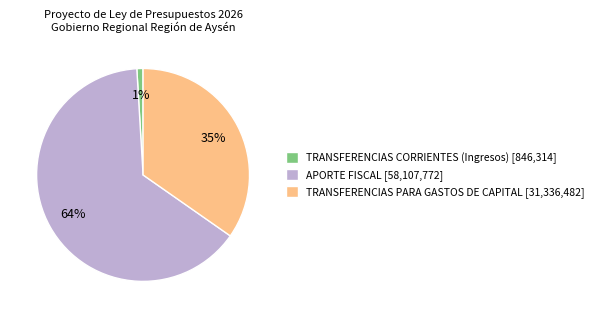

To the nearest percent, what is the average slice percentage?

33%